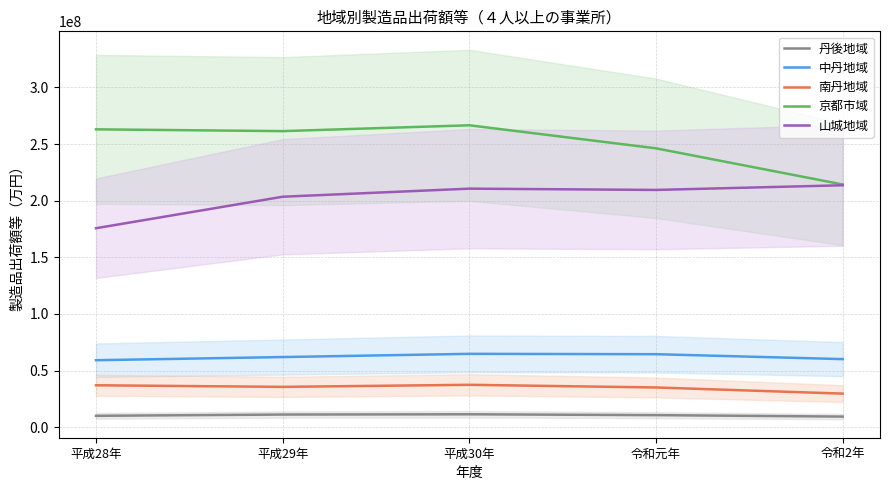

What is the difference between the 南丹地域 values at 令和2年 and 平成30年?

7776333